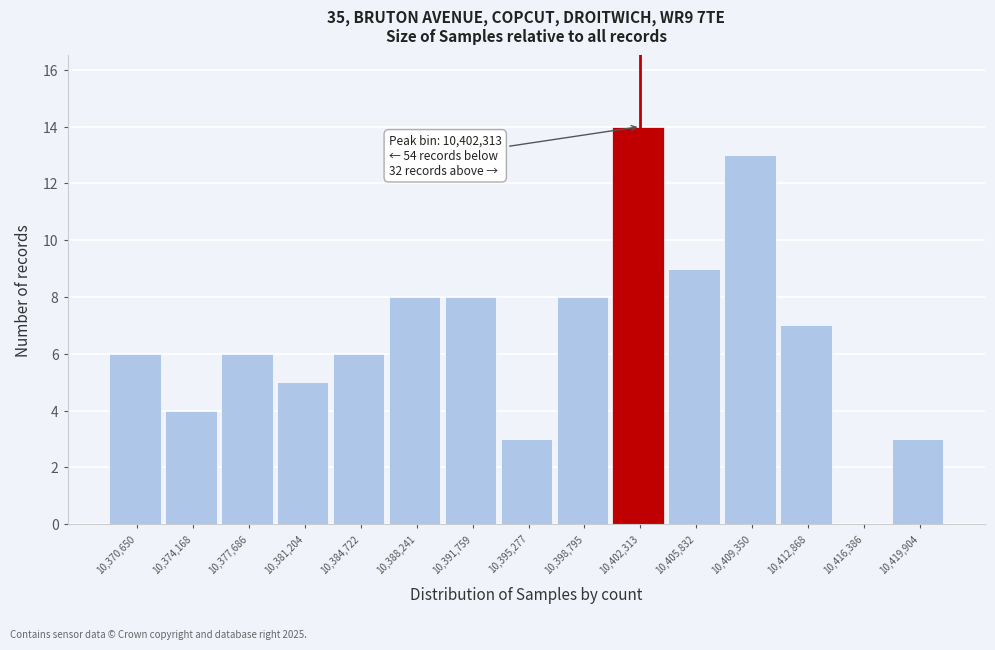

Over which range of the x-axis is the bar tallest?

10400500 to 10404000